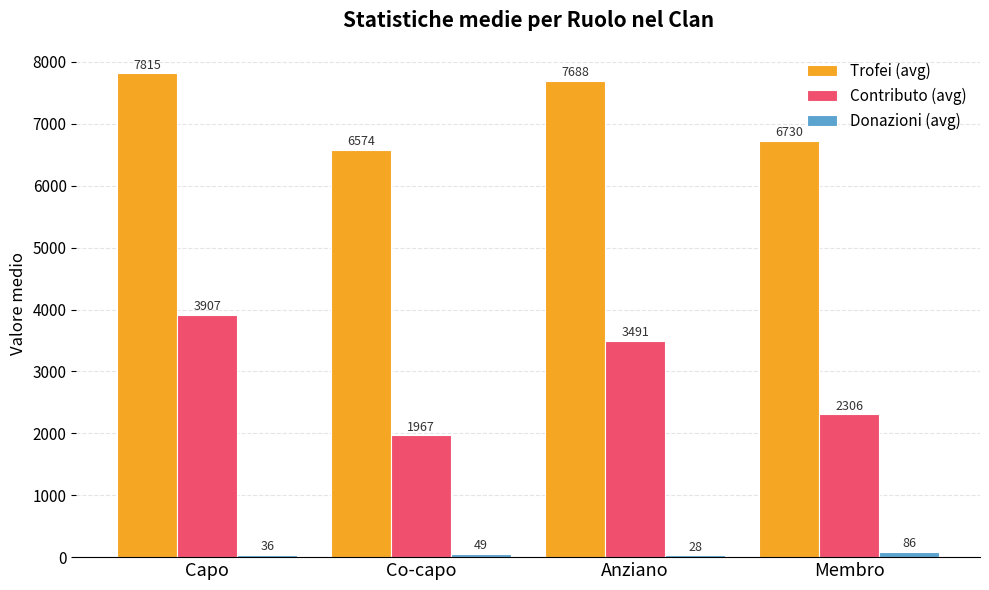

Between Capo and Anziano, which series saw the biggest shift?

Contributo (avg)